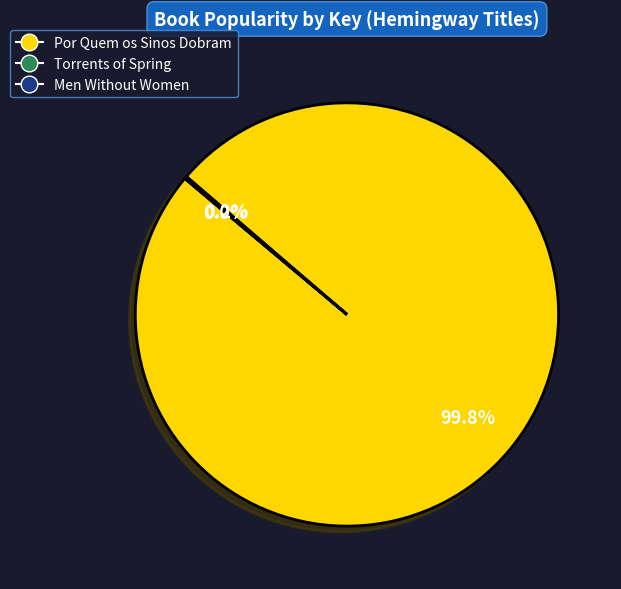

To the nearest percent, what is the average slice percentage?

33%